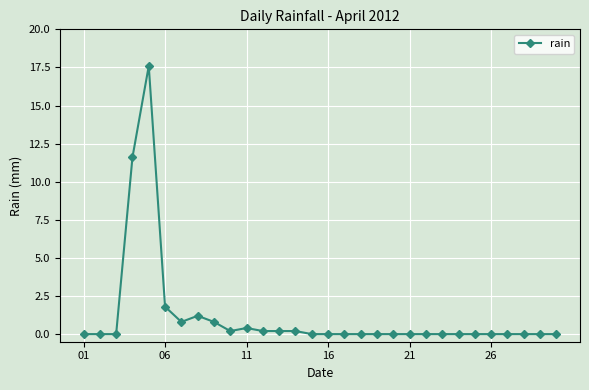

What is the greatest value displayed?

17.6